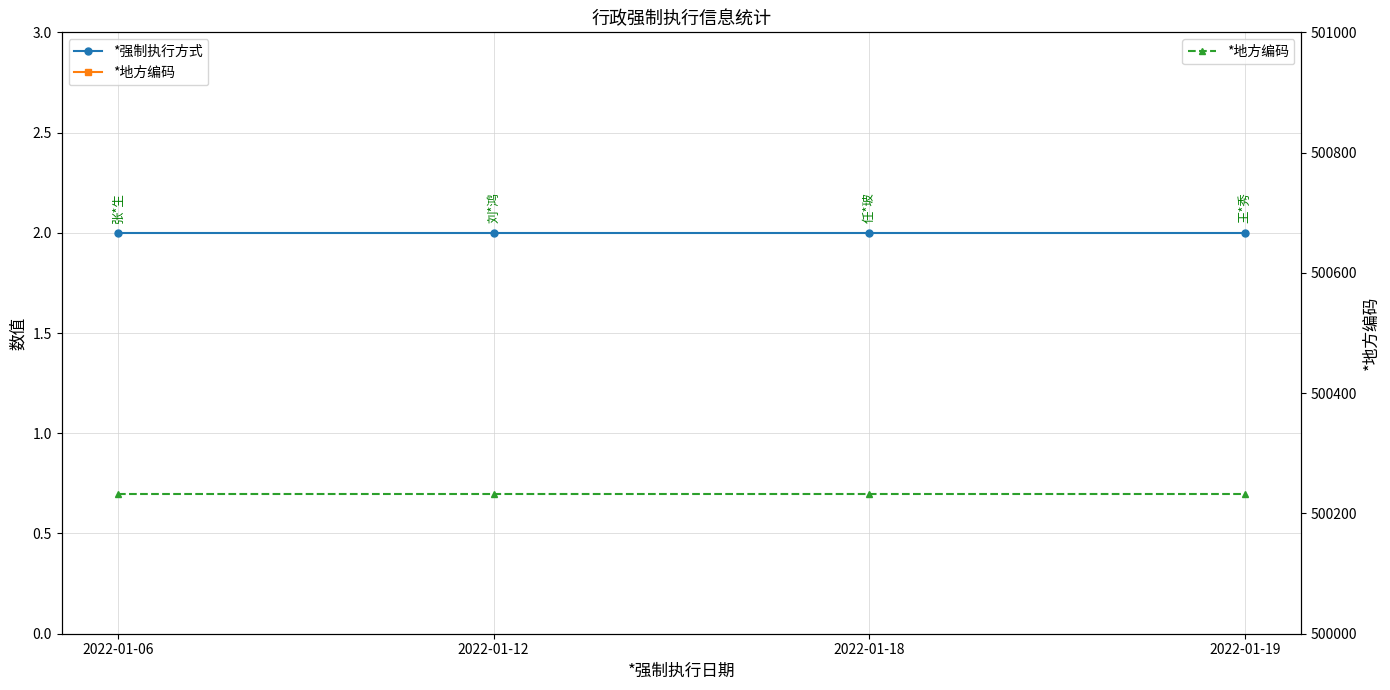

True or false: *强制执行方式 has more than 0 points higher than both neighbors.

False